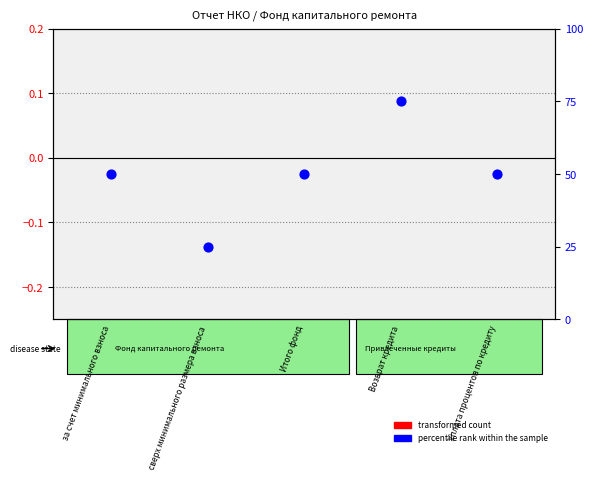

What is the total value across all series at сверх минимального размера взноса?

25